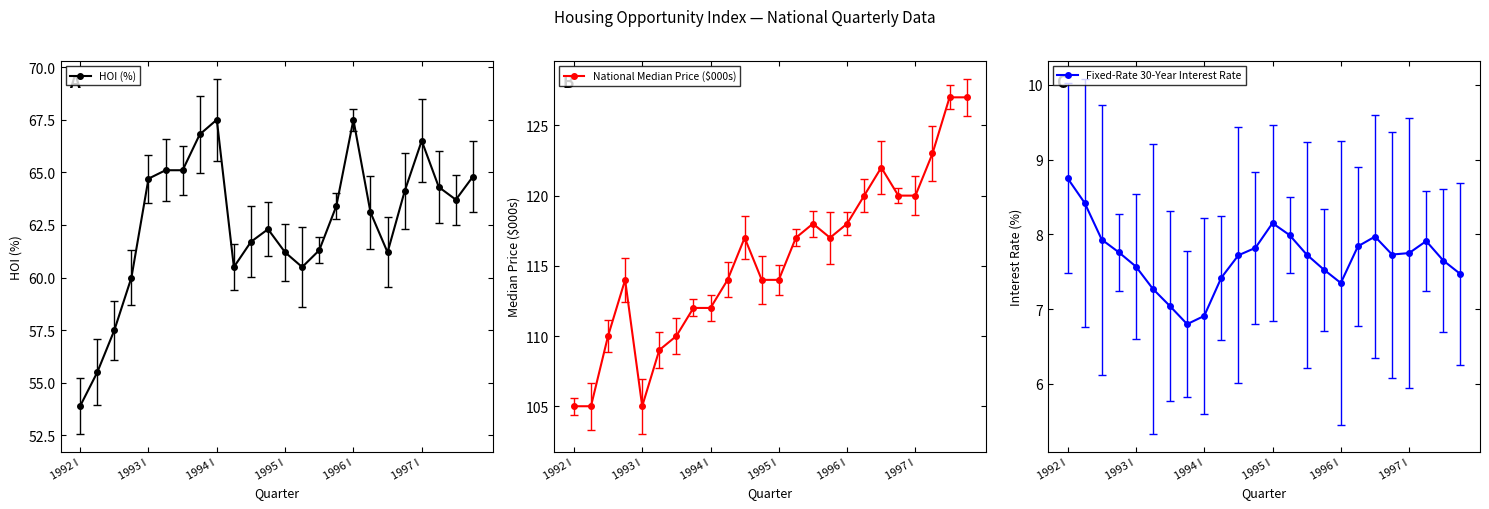

List the series in order of their overall mean, highest first.

National Median Price ($000s), HOI (%), Fixed-Rate 30-Year Interest Rate